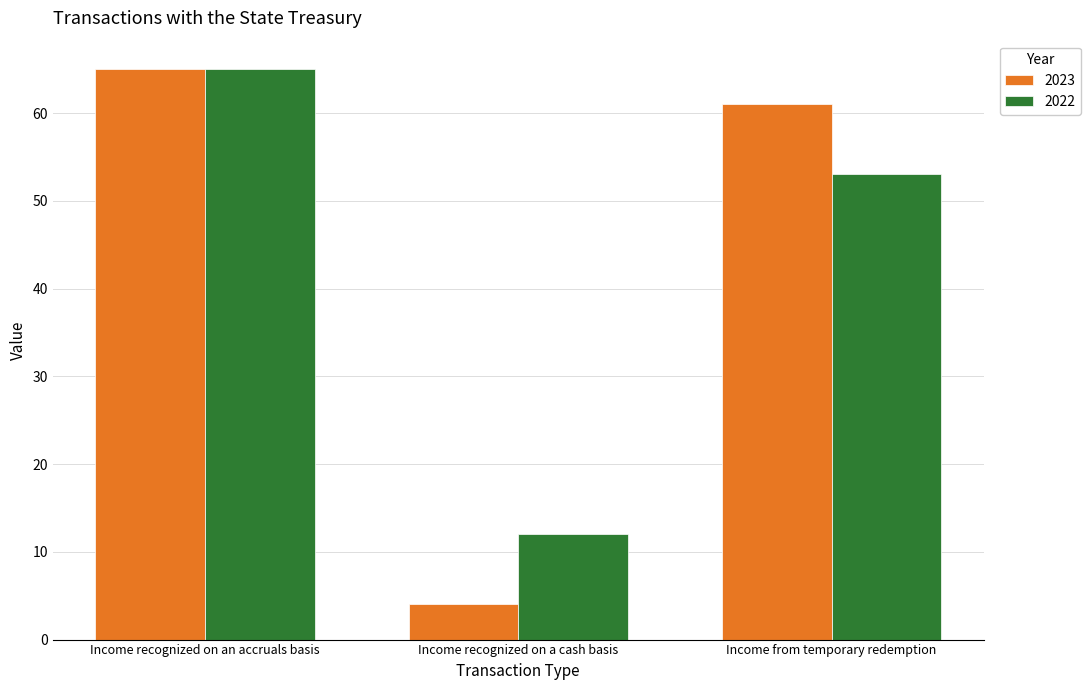

Which series changed the most between Income recognized on an accruals basis and Income recognized on a cash basis?

2023